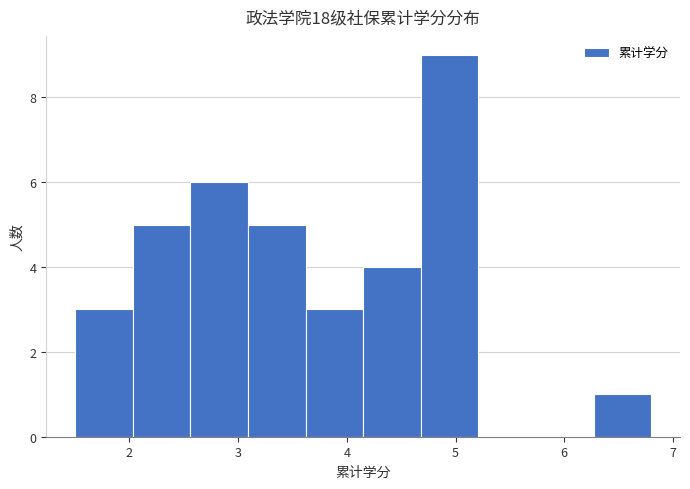

How tall is the bar that spans 4.15 to 4.68 on the x-axis? Neither the bar edges nor the heights are printed on the chart, so give them approximately, as read against the axes.

4